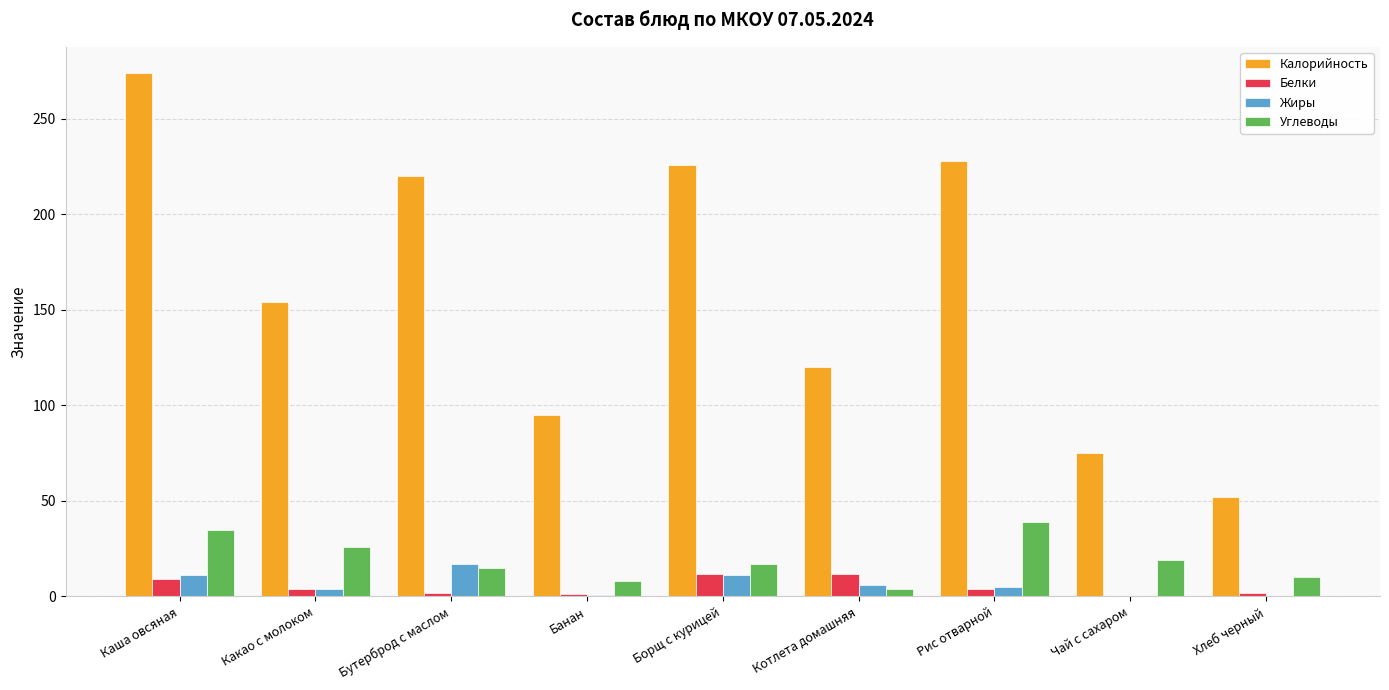

Between Каша овсяная and Хлеб черный, which series saw the biggest shift?

Калорийность